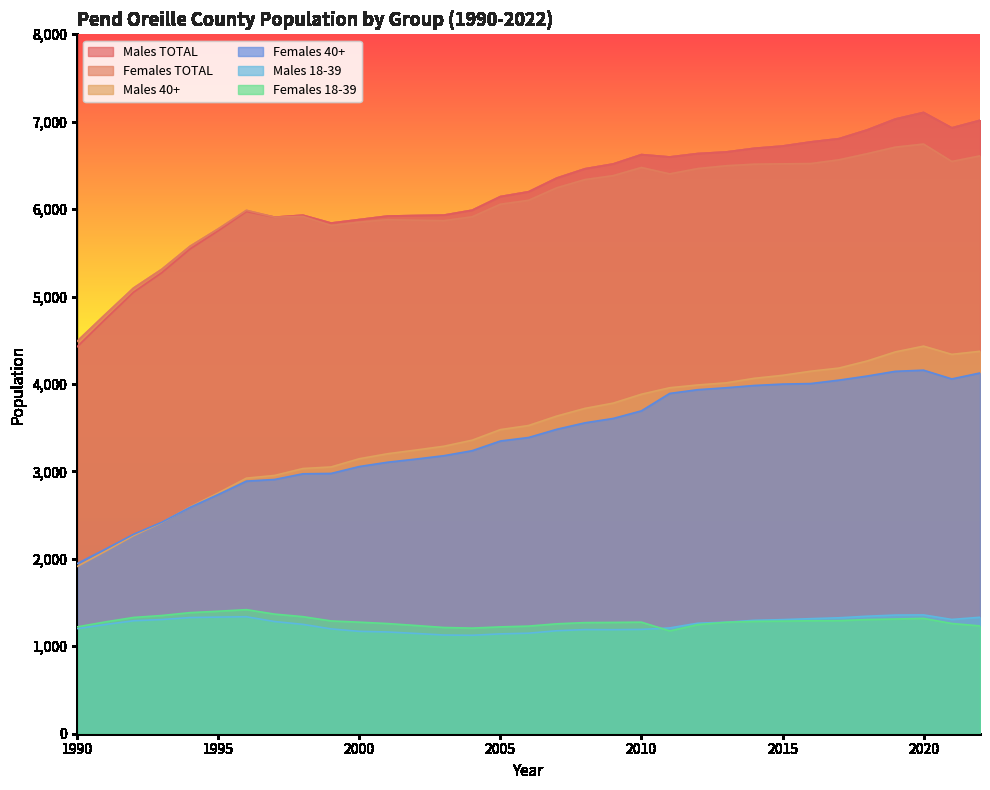

At 1994, list the series in order from largest to smallest.

Females TOTAL, Males TOTAL, Males 40+, Females 40+, Females 18-39, Males 18-39